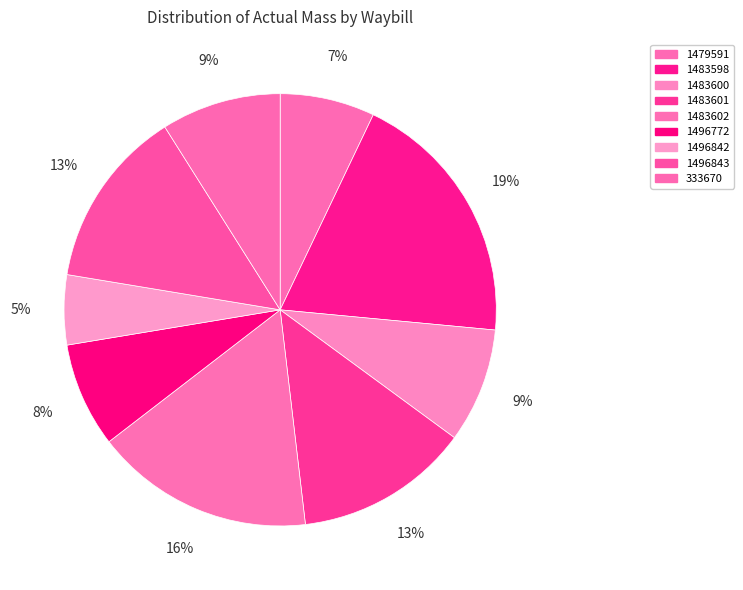

To the nearest percent, what is the difference between the largest and smallest slice percentages?

14%